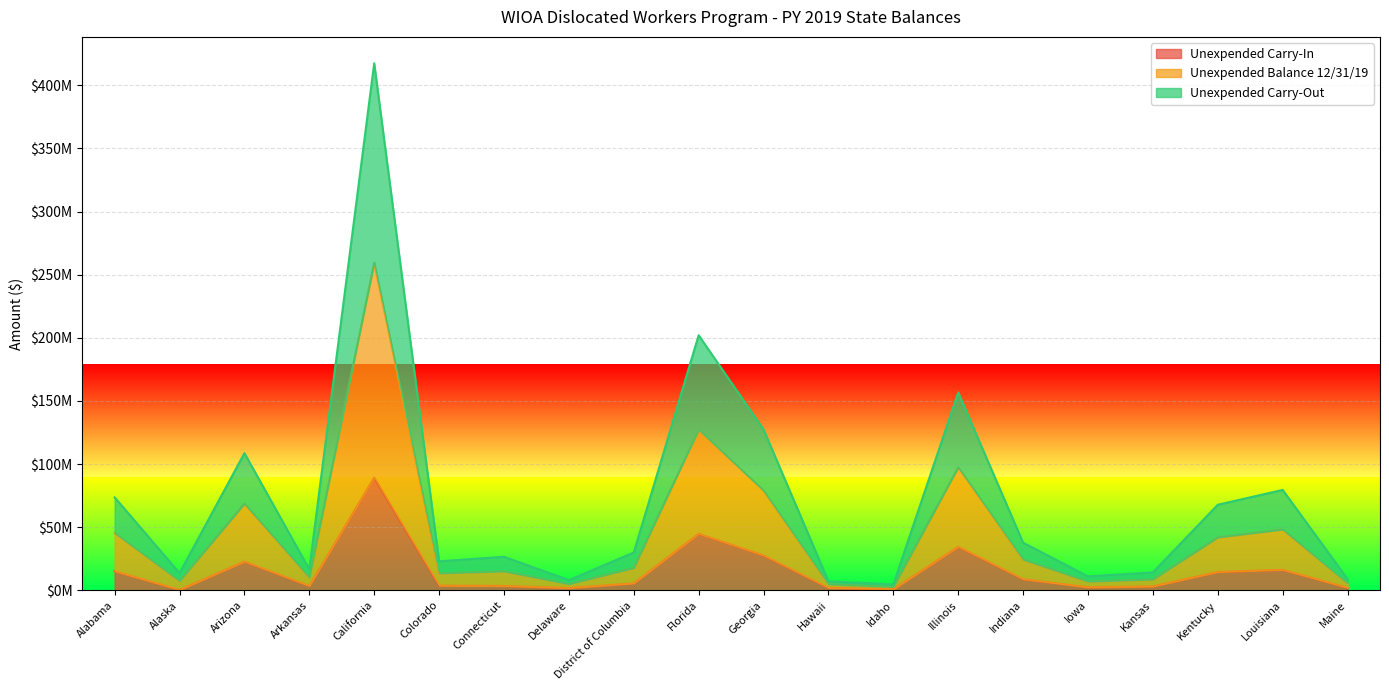

What are all the series names shown in the legend?

Unexpended Carry-In, Unexpended Balance 12/31/19, Unexpended Carry-Out